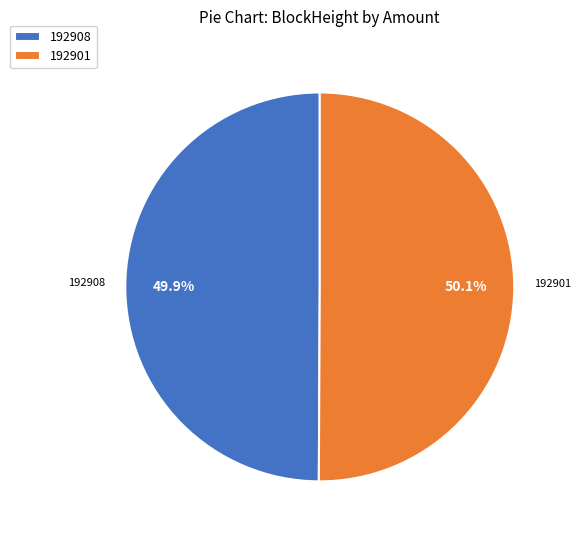

Combined, do 192908 and 192901 account for over 50%?

Yes